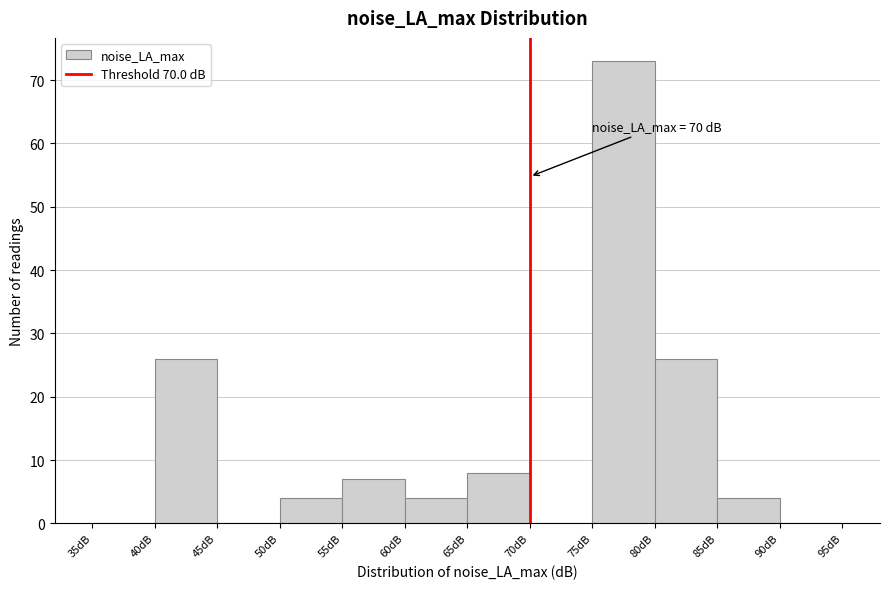

Over which range of the x-axis is the bar tallest?

75 to 80